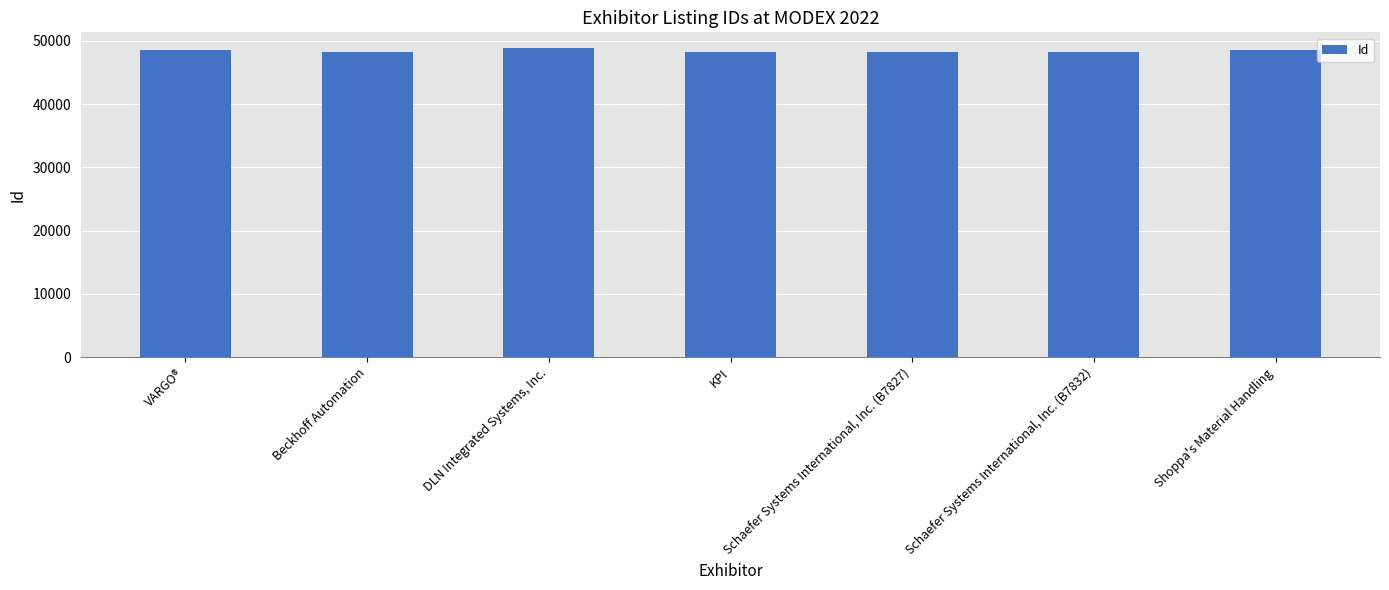

What is the maximum value shown in the chart?

48880